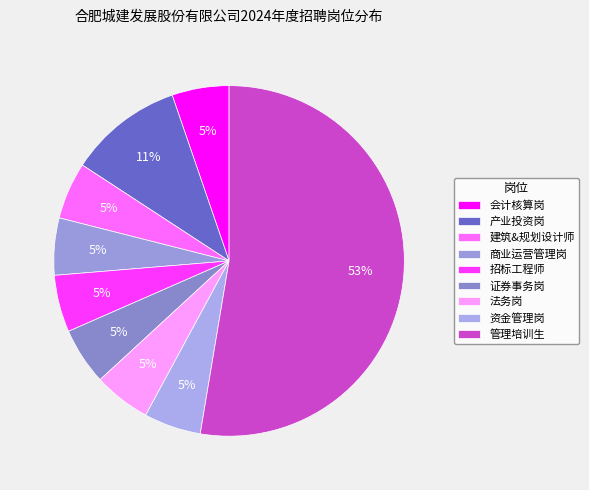

Rank the categories by value from highest to lowest.

管理培训生, 产业投资岗, 会计核算岗, 建筑&规划设计师, 商业运营管理岗, 招标工程师, 证券事务岗, 法务岗, 资金管理岗